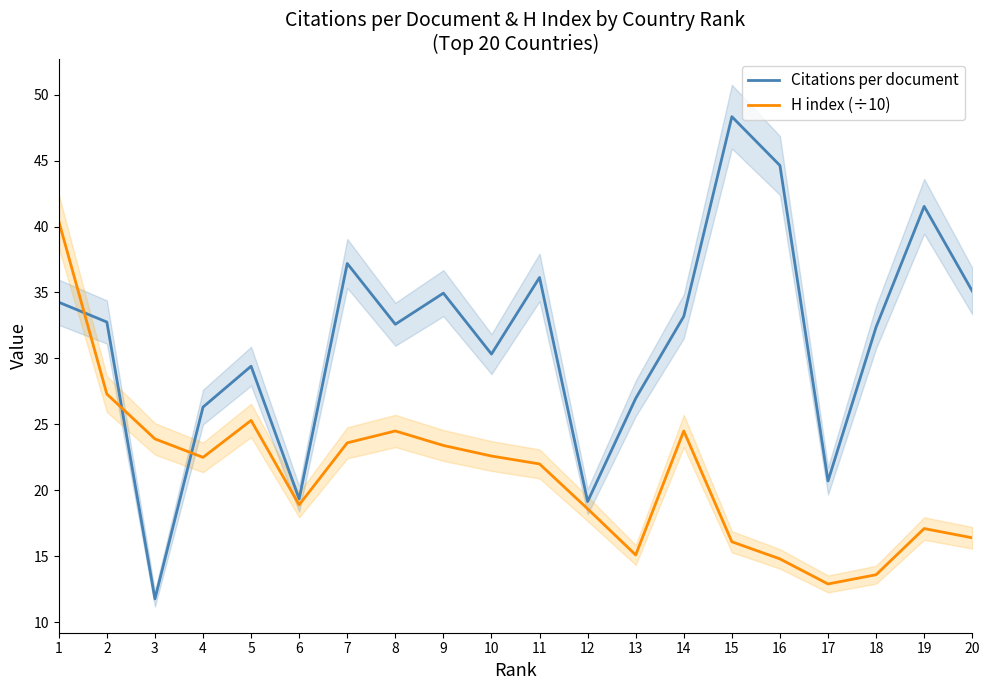

Which series has the largest range (max minus min)?

Citations per document